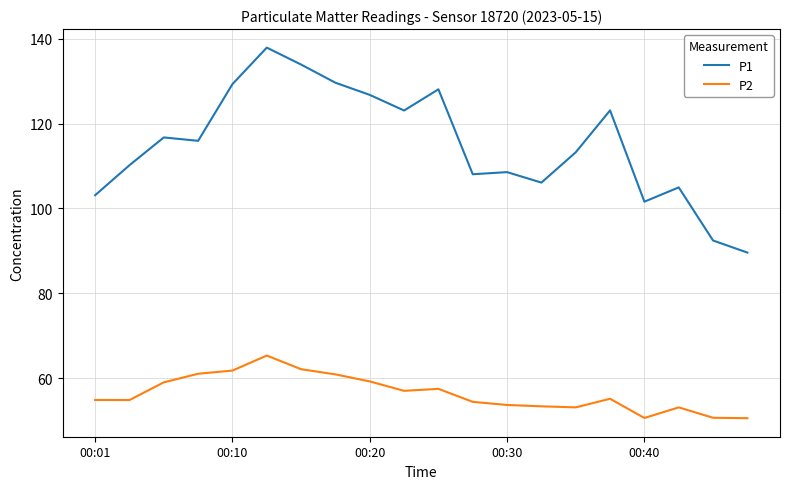

Which series has the widest spread of values?

P1